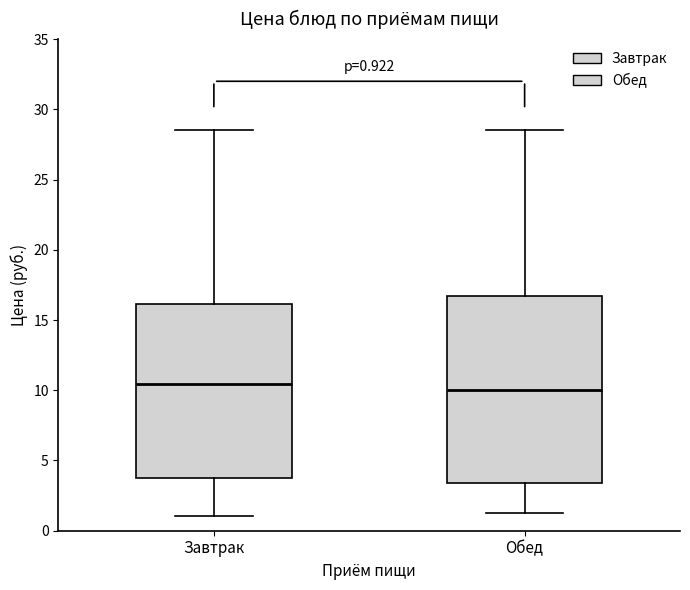

Comparing the boxes themselves (not the whiskers), which one is the tallest?

Обед